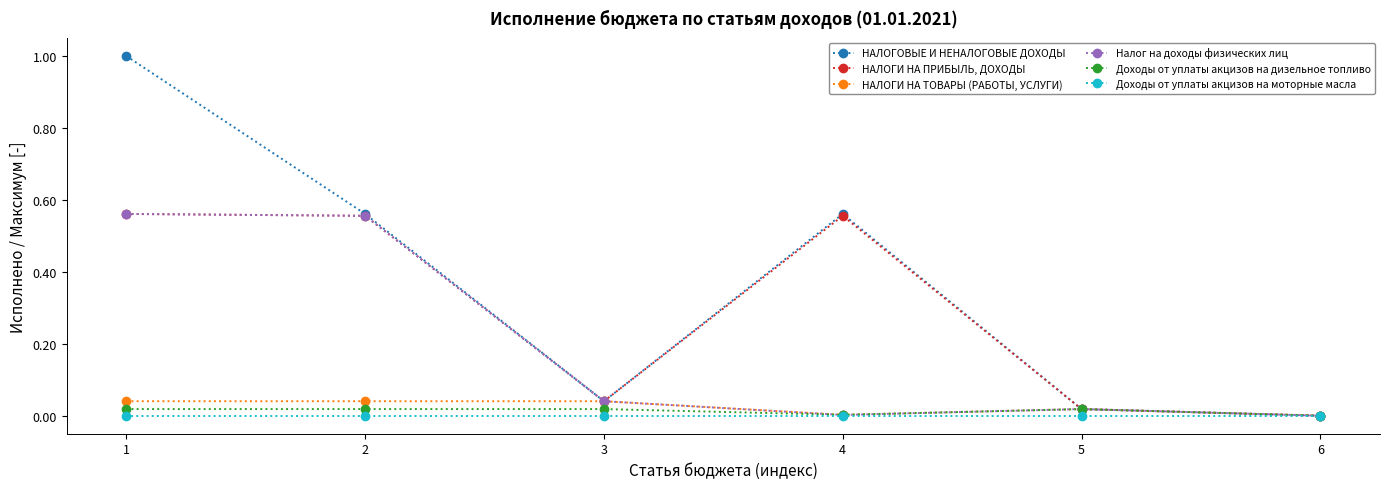

Is the value of НАЛОГОВЫЕ И НЕНАЛОГОВЫЕ ДОХОДЫ at 1 greater than the value of Доходы от уплаты акцизов на моторные масла at 6?

Yes